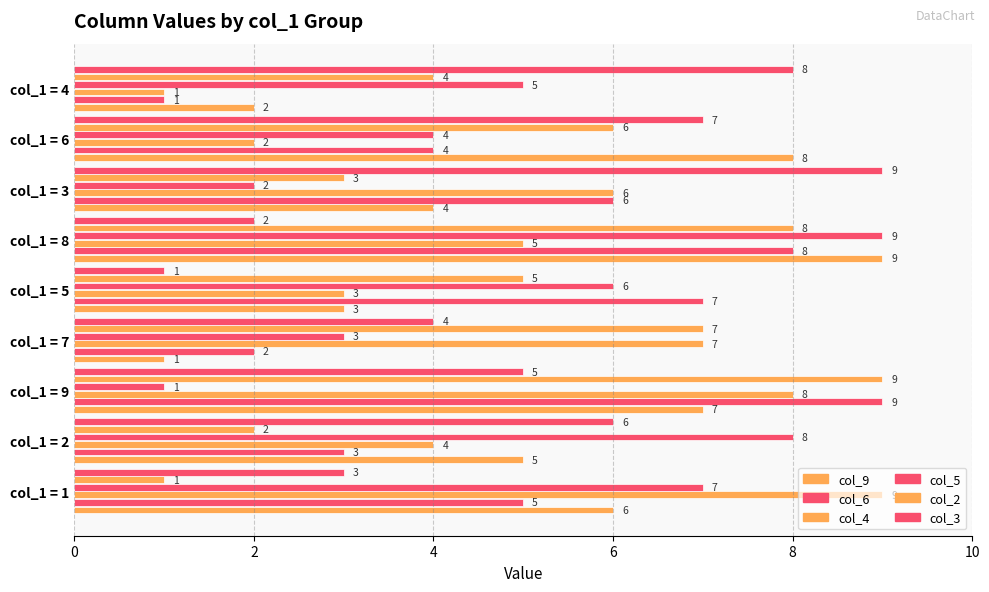

How many values in the col_6 series are below 5?

4